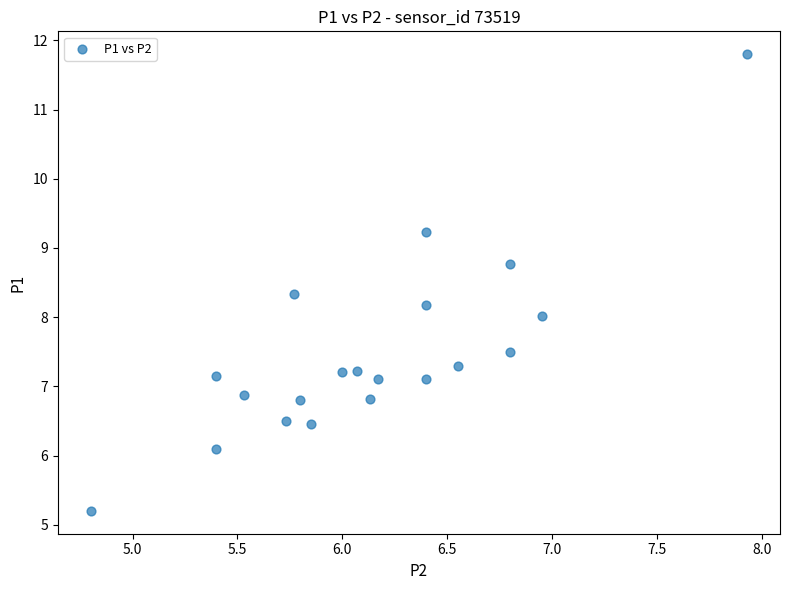

What is the range of Y values (max minus min)?

6.6